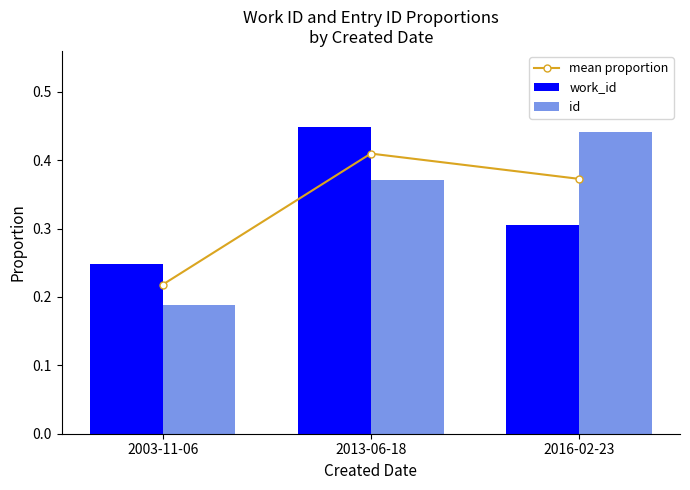

Is it true that work_id equals 0.4 at 2013-06-18?

True